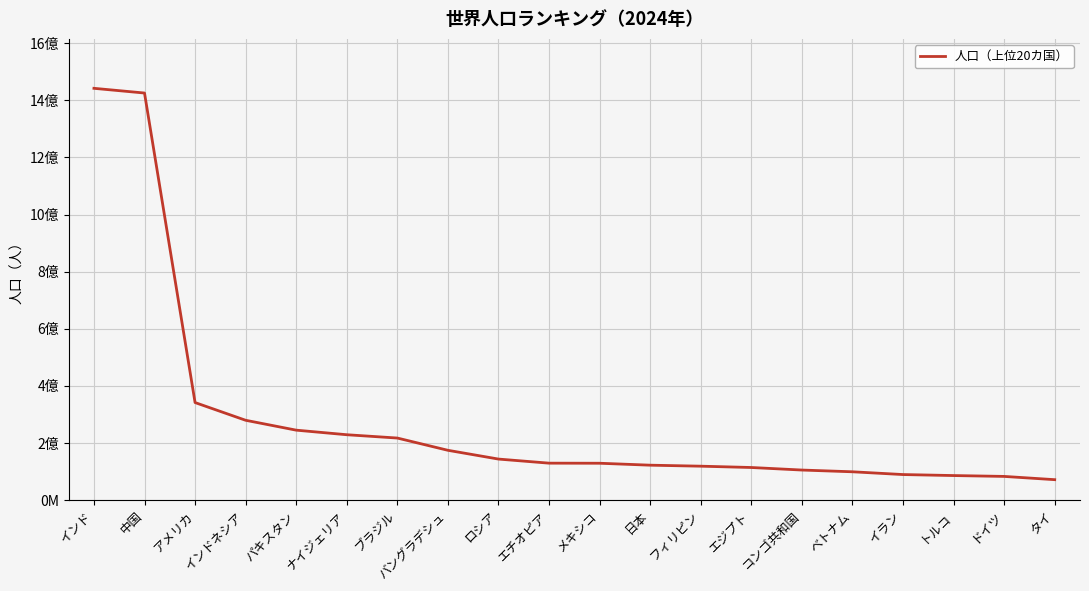

At which category does the chart reach its peak across all series?

インド